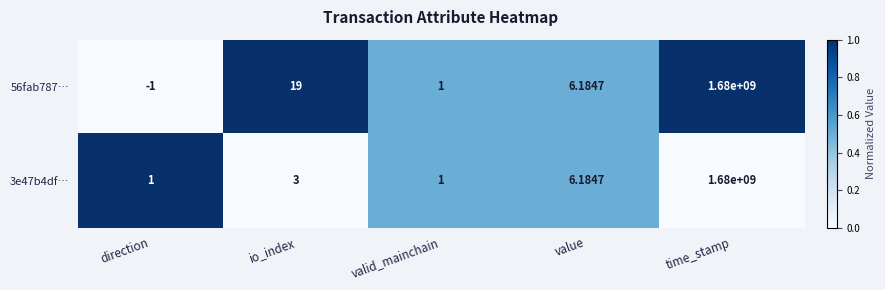

Between direction and io_index, which series saw the biggest shift?

56fab787…